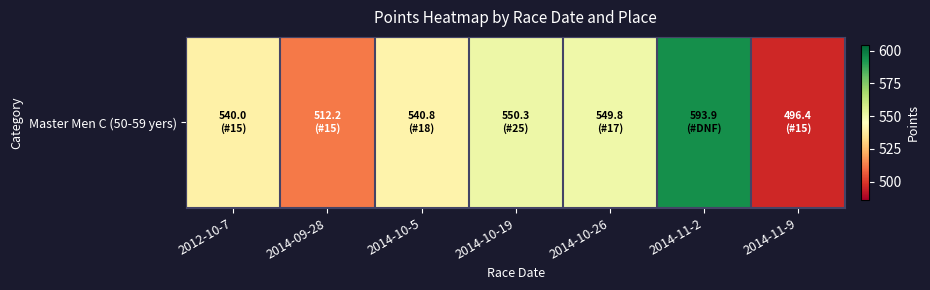

At which label does the data first exceed 540?

2014-10-5